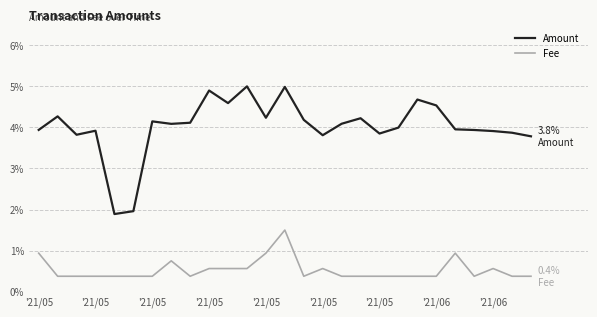

Rank the series by their maximum value, from lowest to highest.

Fee, Amount